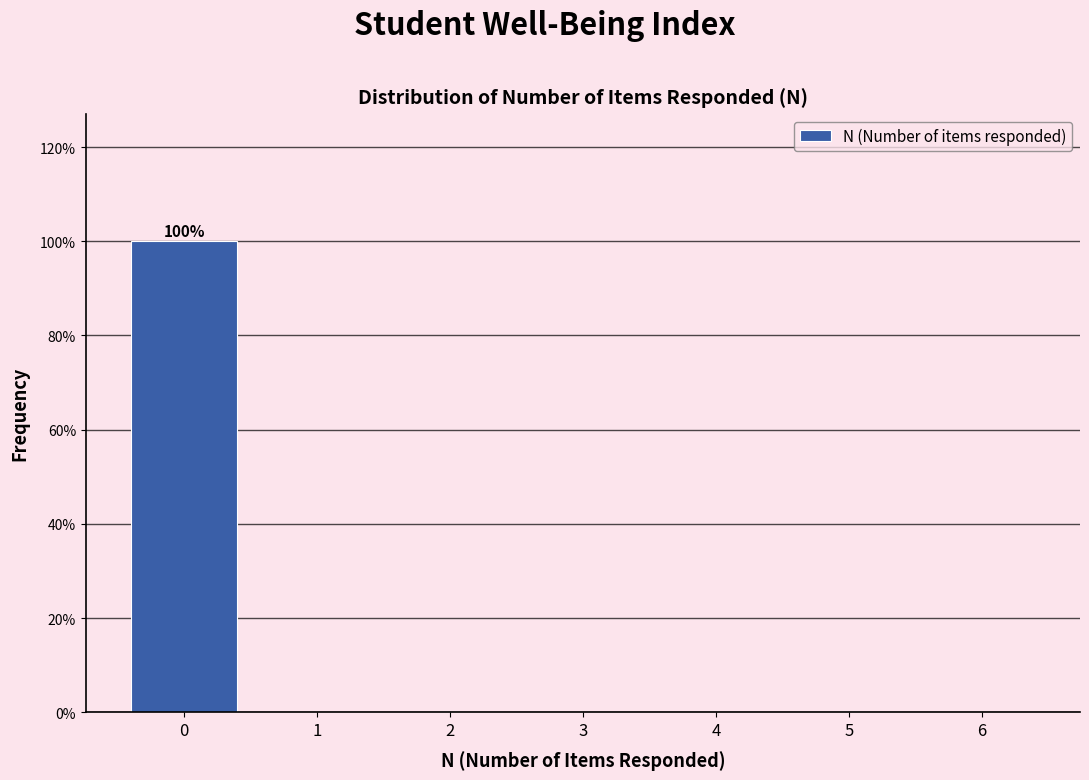

Reading right to left, transcribe all the data shown in this chart.

6=0	5=0	4=0	3=0	2=0	1=0	0=100